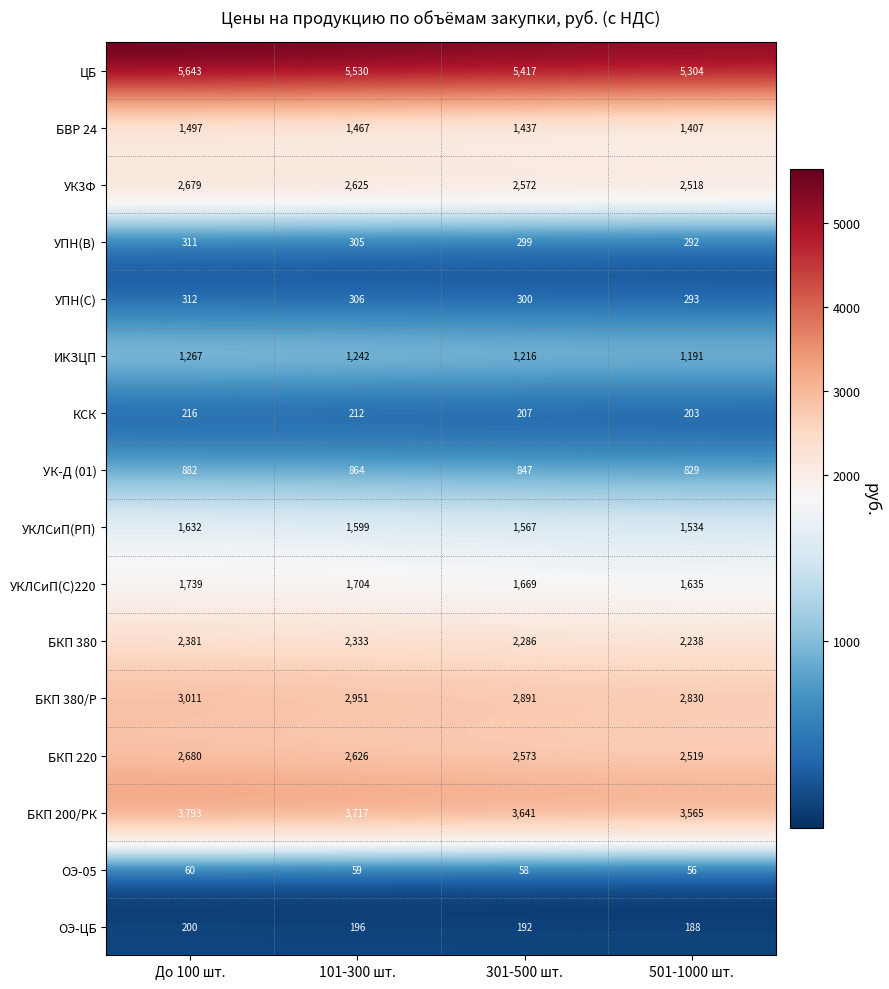

How many БКП 200/РК values are between 3641 and 3793?

3